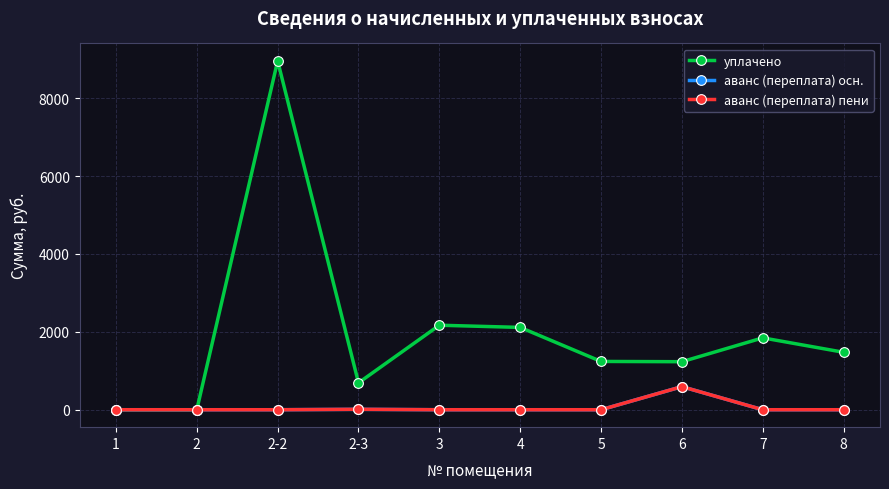

Does the chart have visible grid lines?

Yes